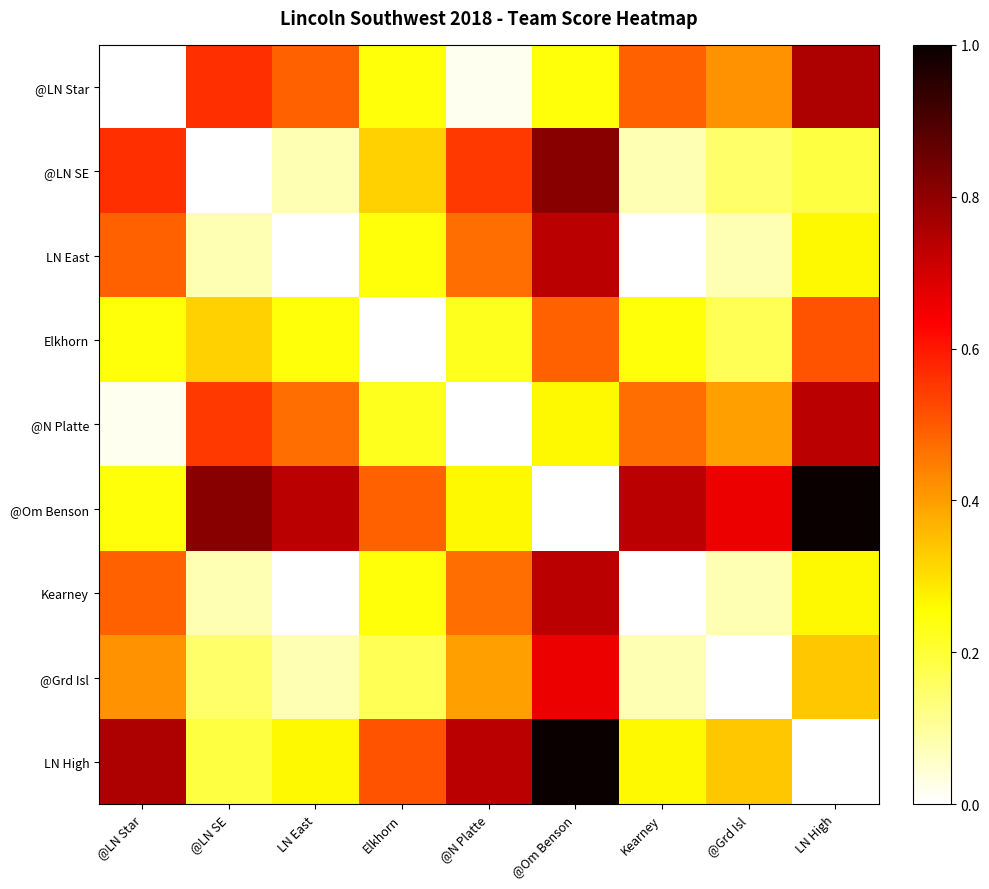

Reading left to right, list all the values displayed in this chart.

@LN Star: @LN Star=0.0	@LN SE=0.6	LN East=0.5	Elkhorn=0.2	@N Platte=0.0	@Om Benson=0.2	Kearney=0.5	@Grd Isl=0.4	LN High=0.8
@LN SE: @LN Star=0.6	@LN SE=0.0	LN East=0.1	Elkhorn=0.3	@N Platte=0.5	@Om Benson=0.8	Kearney=0.1	@Grd Isl=0.2	LN High=0.2
LN East: @LN Star=0.5	@LN SE=0.1	LN East=0.0	Elkhorn=0.2	@N Platte=0.5	@Om Benson=0.7	Kearney=0.0	@Grd Isl=0.1	LN High=0.3
Elkhorn: @LN Star=0.2	@LN SE=0.3	LN East=0.2	Elkhorn=0.0	@N Platte=0.2	@Om Benson=0.5	Kearney=0.2	@Grd Isl=0.2	LN High=0.5
@N Platte: @LN Star=0.0	@LN SE=0.5	LN East=0.5	Elkhorn=0.2	@N Platte=0.0	@Om Benson=0.3	Kearney=0.5	@Grd Isl=0.4	LN High=0.7
@Om Benson: @LN Star=0.2	@LN SE=0.8	LN East=0.7	Elkhorn=0.5	@N Platte=0.3	@Om Benson=0.0	Kearney=0.7	@Grd Isl=0.7	LN High=1.0
Kearney: @LN Star=0.5	@LN SE=0.1	LN East=0.0	Elkhorn=0.2	@N Platte=0.5	@Om Benson=0.7	Kearney=0.0	@Grd Isl=0.1	LN High=0.3
@Grd Isl: @LN Star=0.4	@LN SE=0.2	LN East=0.1	Elkhorn=0.2	@N Platte=0.4	@Om Benson=0.7	Kearney=0.1	@Grd Isl=0.0	LN High=0.3
LN High: @LN Star=0.8	@LN SE=0.2	LN East=0.3	Elkhorn=0.5	@N Platte=0.7	@Om Benson=1.0	Kearney=0.3	@Grd Isl=0.3	LN High=0.0